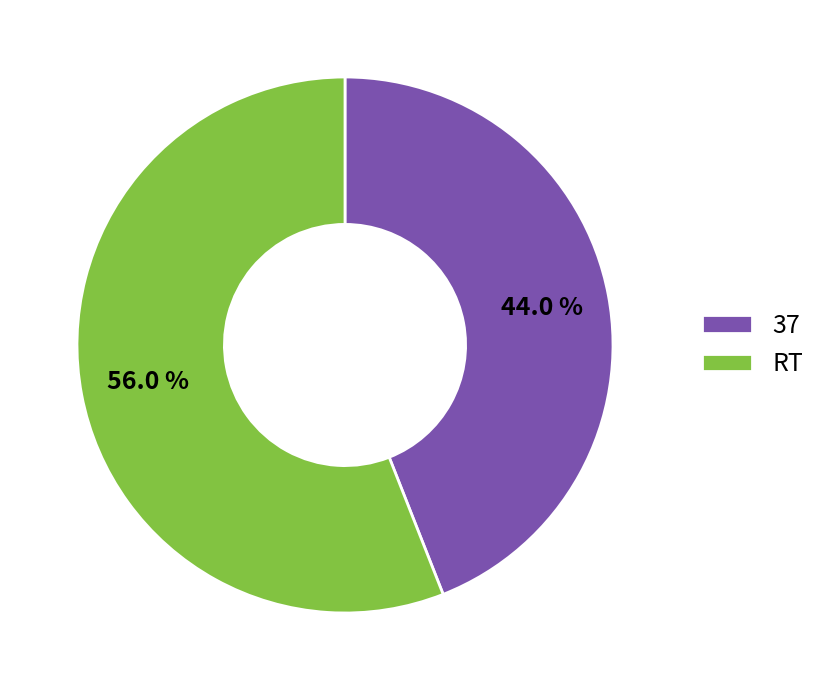

Does RT account for over 50% of the chart?

Yes